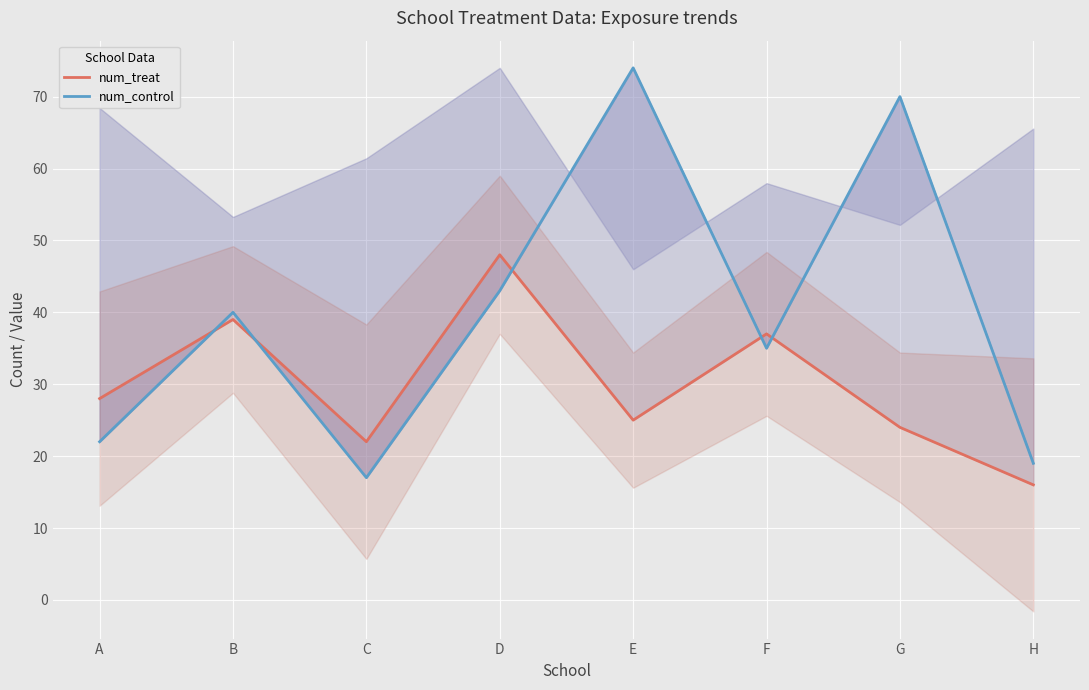

Where is num_treat nearest to the value 32?

A